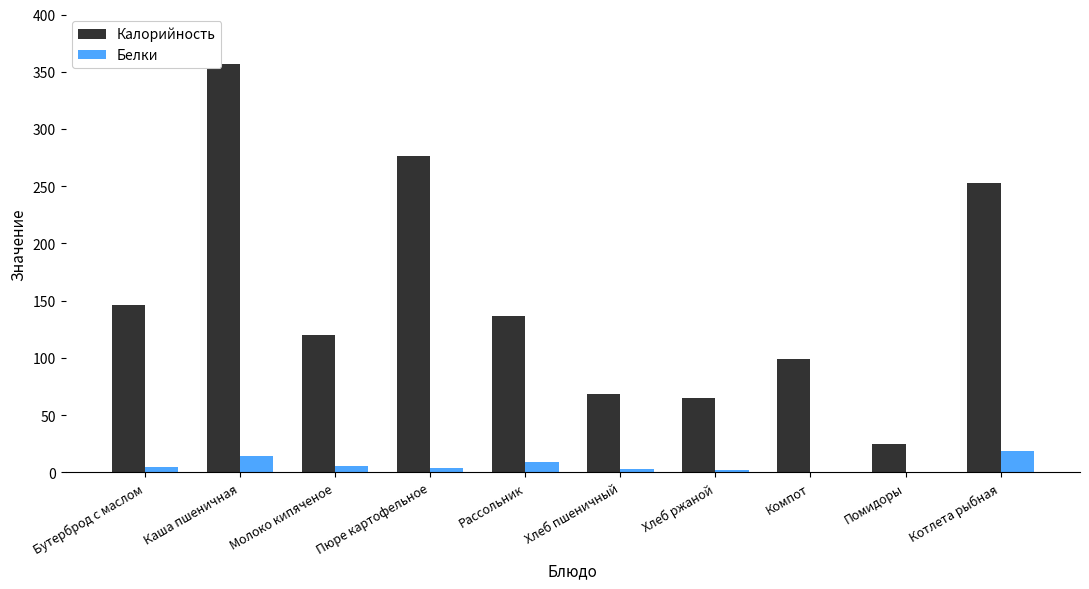

How many categories are shown in the chart?

10